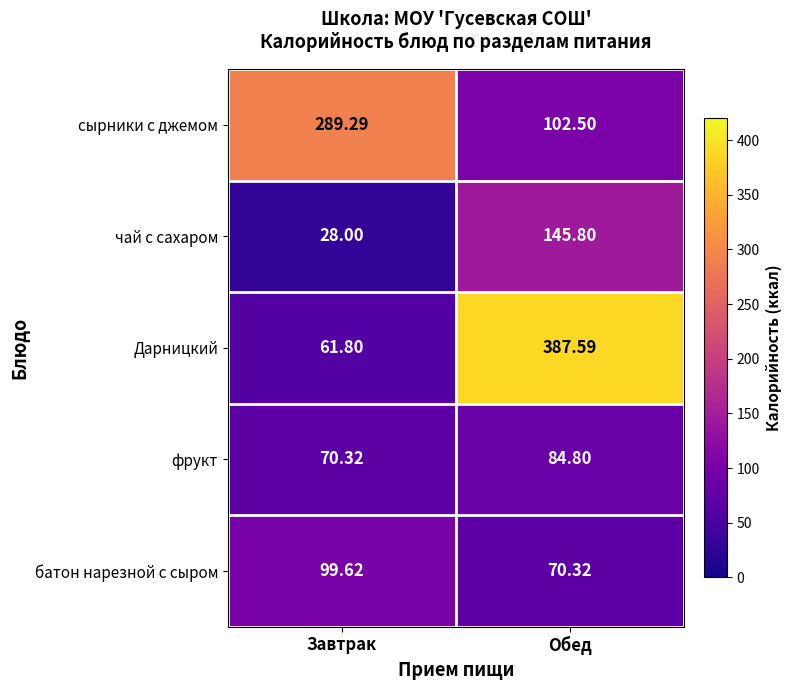

Which series has the widest spread of values?

Дарницкий